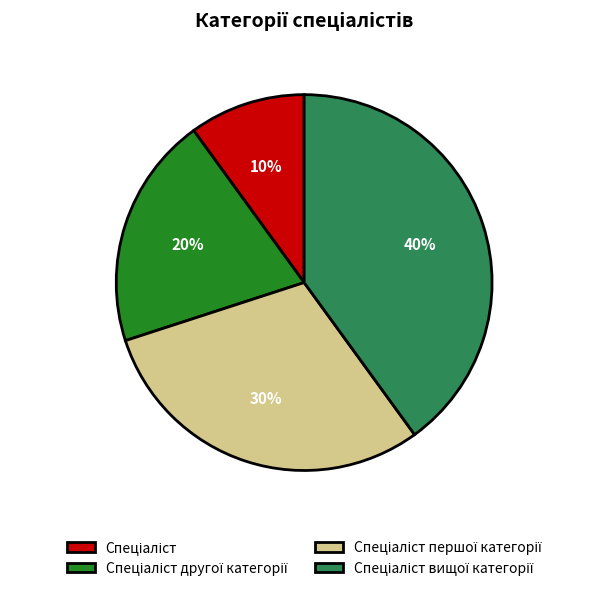

Does any single category account for the majority?

No